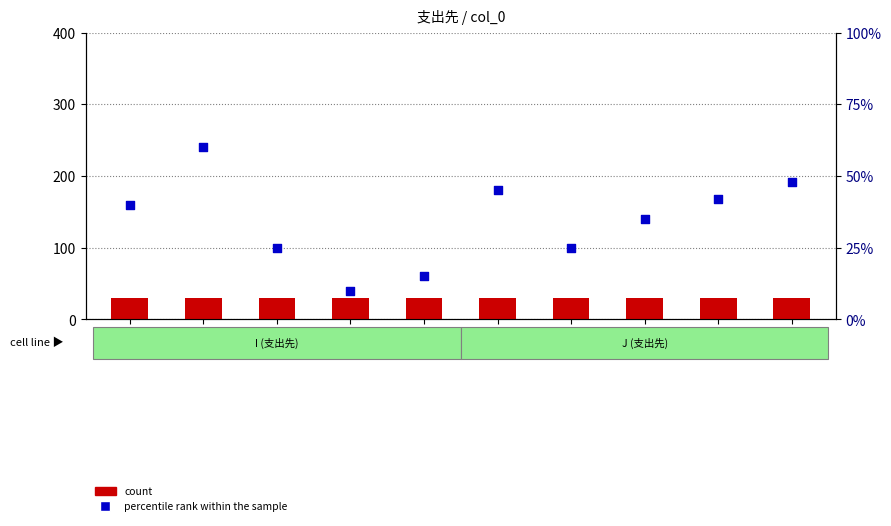

What are all the series names shown in the legend?

count, percentile rank within the sample